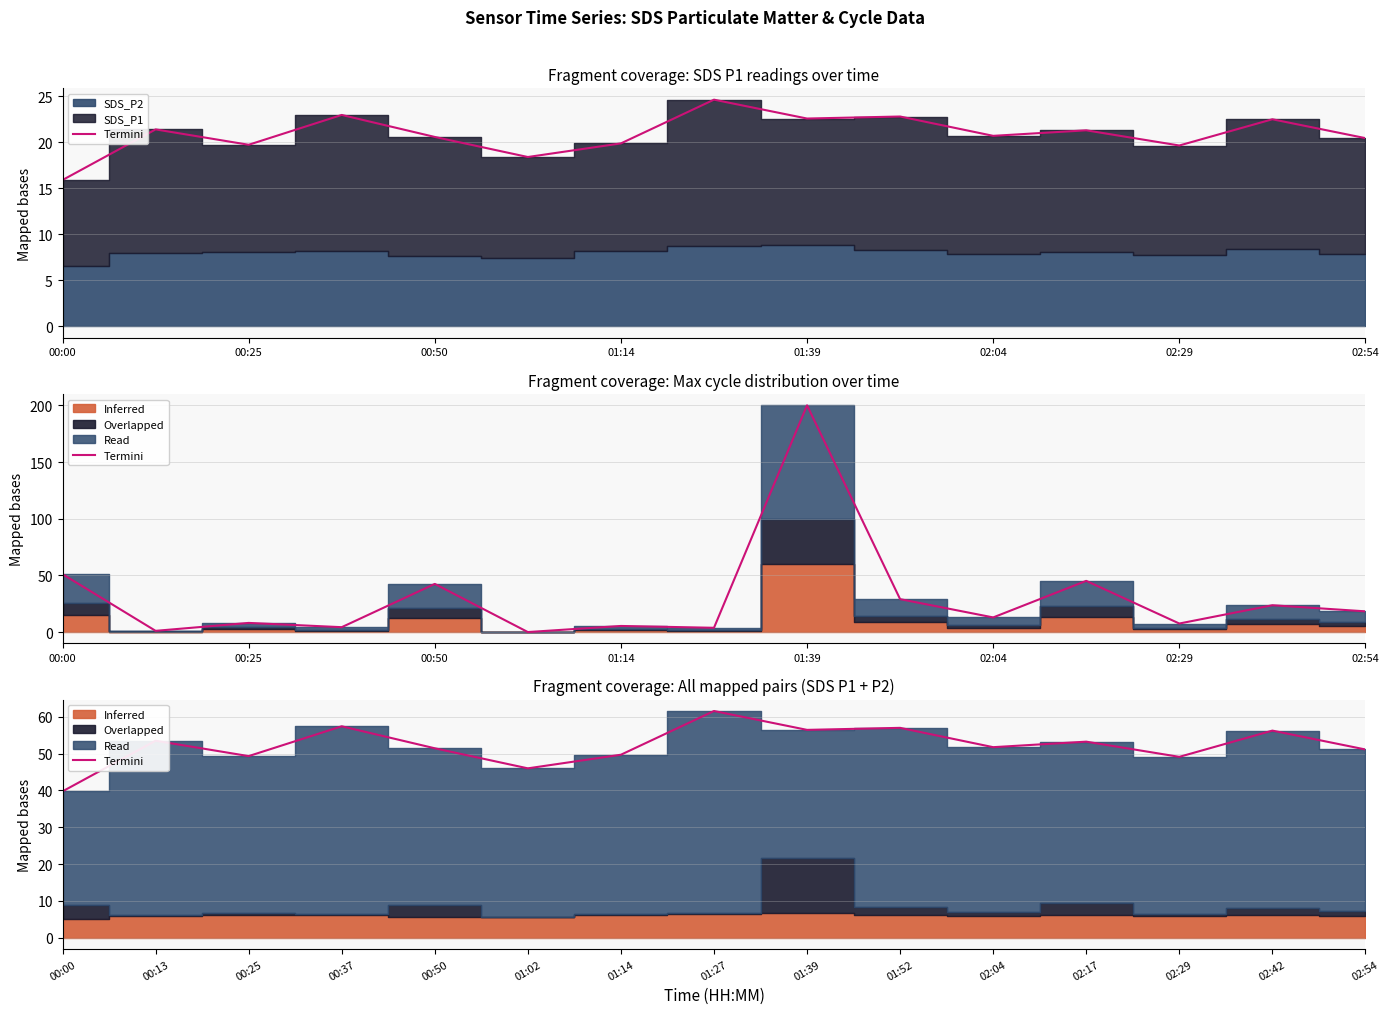

How many points are higher than both their immediate neighbors (excluding endpoints)?

6